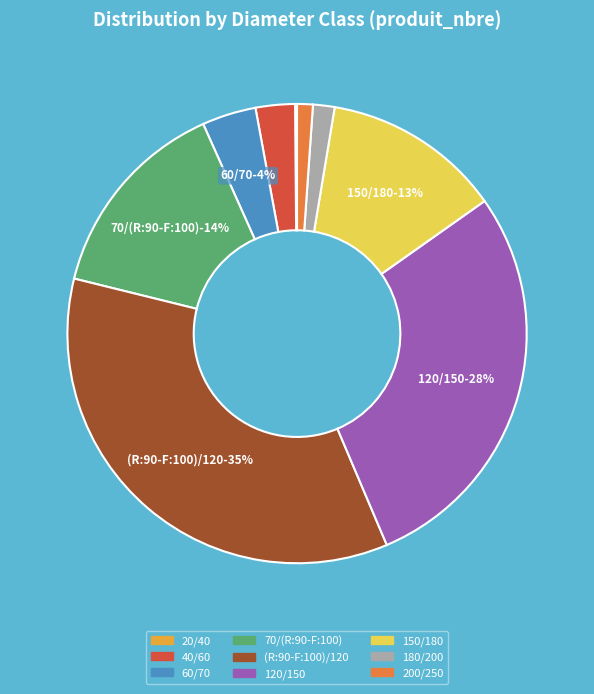

Rank the categories by value from lowest to highest.

20/40, 200/250, 180/200, 40/60, 60/70, 150/180, 70/(R:90-F:100), 120/150, (R:90-F:100)/120